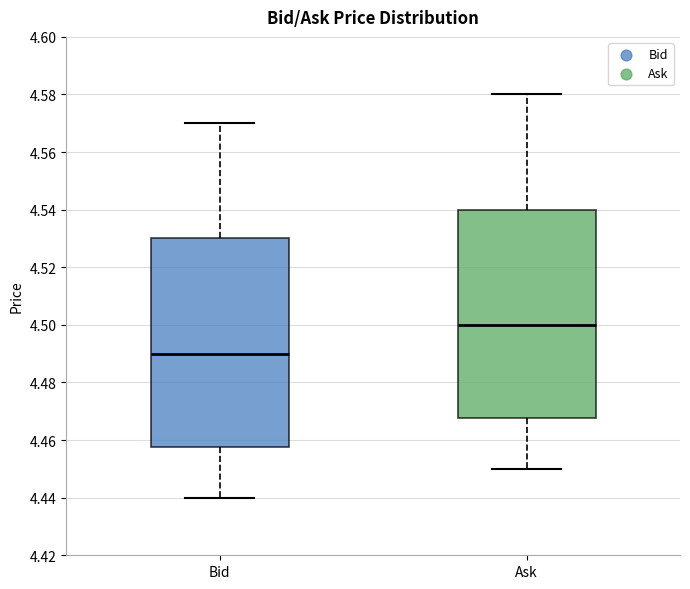

Where is the lower edge of the box for Bid on the y-axis? The values are not printed on the chart, so give them approximately, as read against the axis.

4.458